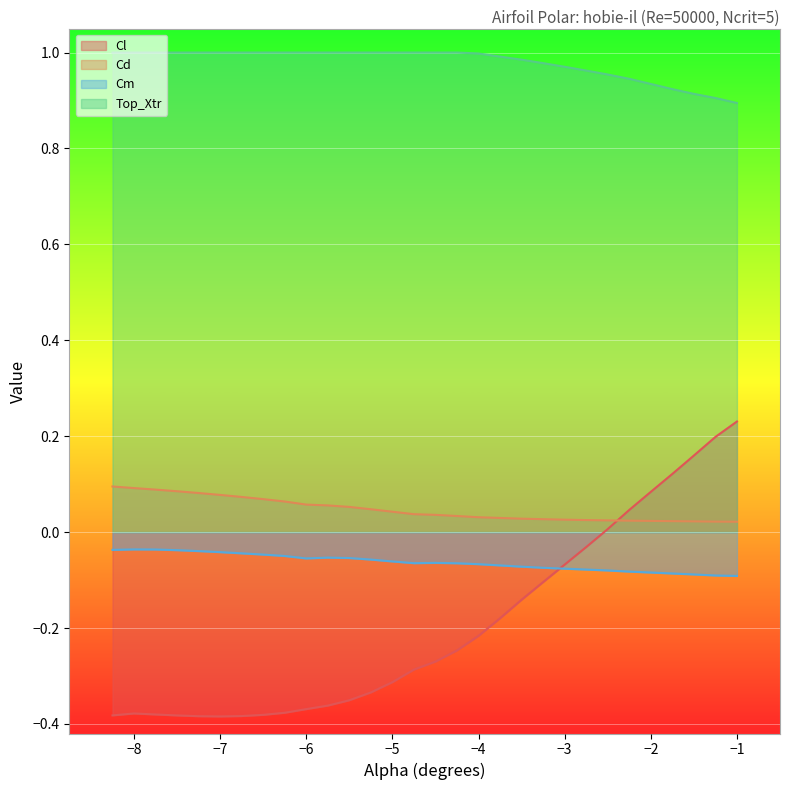

The Top_Xtr series shows 1.0 at -7.25. True or false?

True